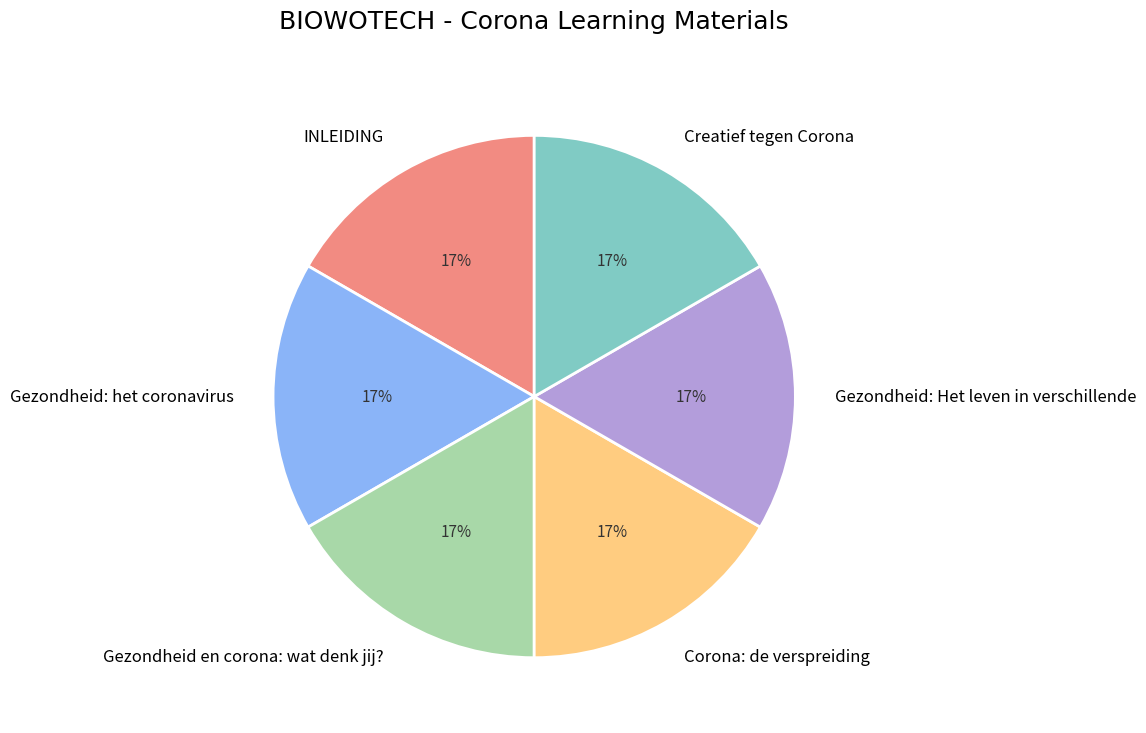

Do INLEIDING and Gezondheid: Het leven in verschillende together represent more than half of the pie?

No